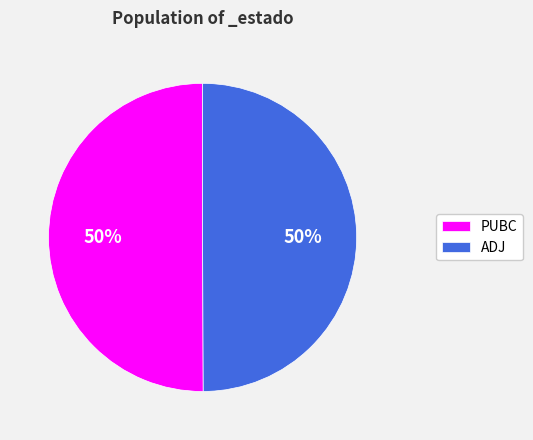

True or false: ADJ accounts for 64% of the total.

False